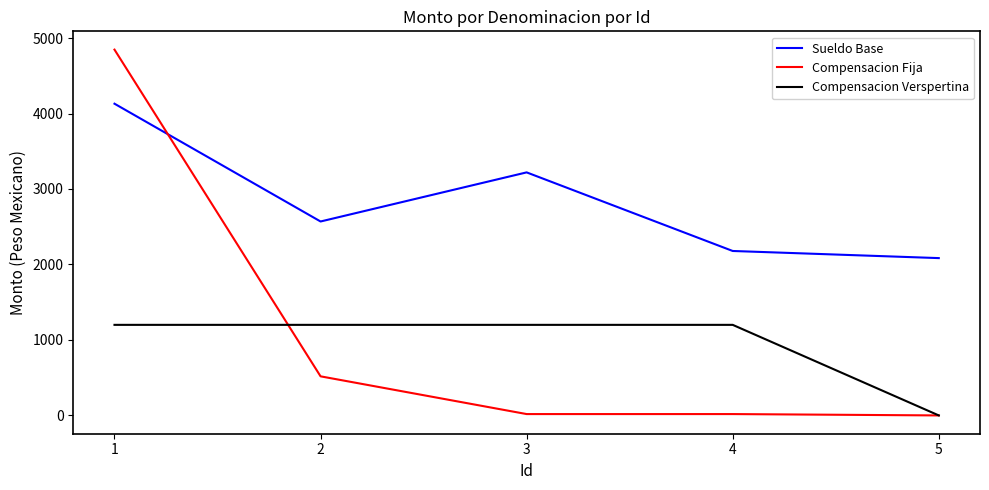

At which label is Sueldo Base closest to 3107?

3